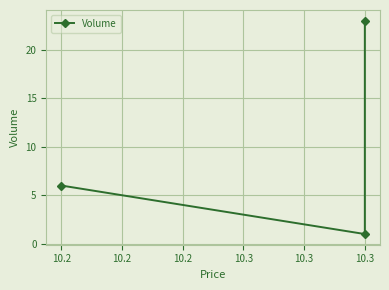

What is the minimum value shown in the chart?

1